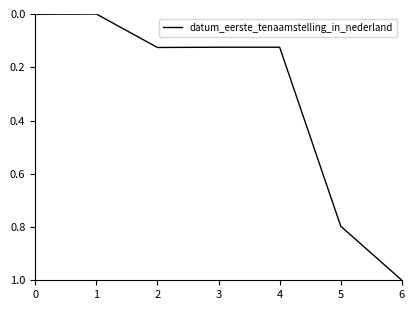

At which category does the chart reach its peak across all series?

6